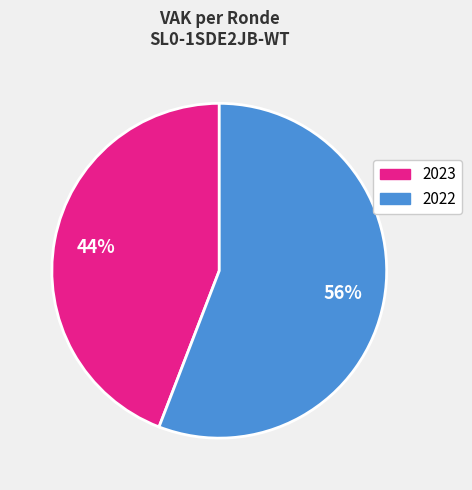

Is it true that 2023 is 37% of the pie?

False